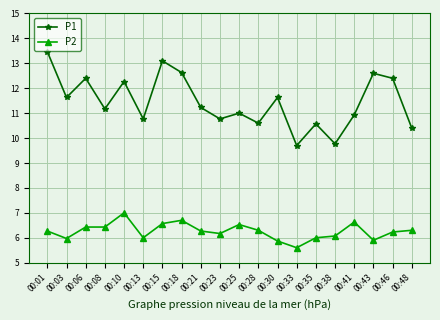

At which label does P1 first exceed 11?

00:01